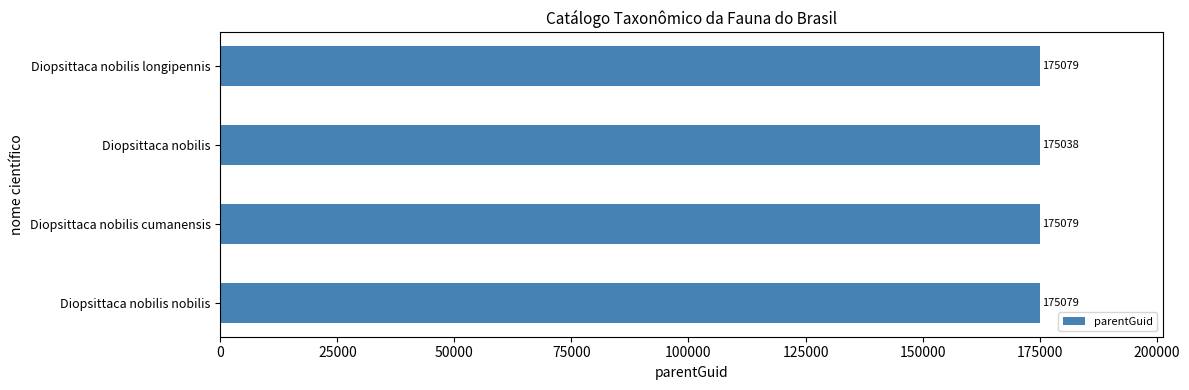

Approximately how many times larger is the value at Diopsittaca nobilis cumanensis compared to Diopsittaca nobilis?

1.0